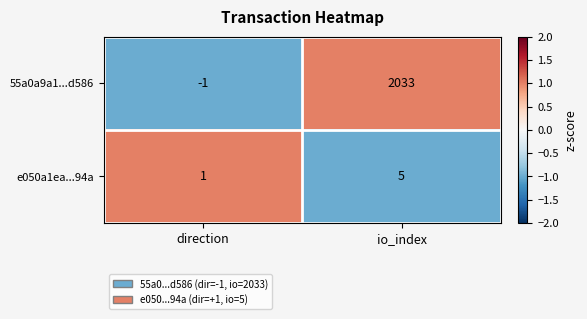

What is the greatest value displayed?

2033